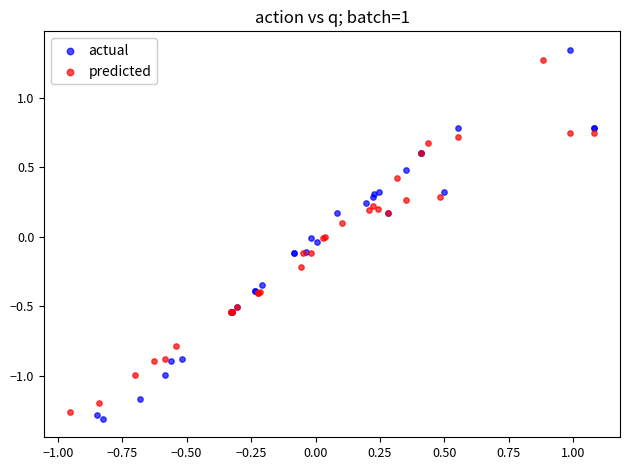

Which series has the largest Y range (max minus min)?

actual